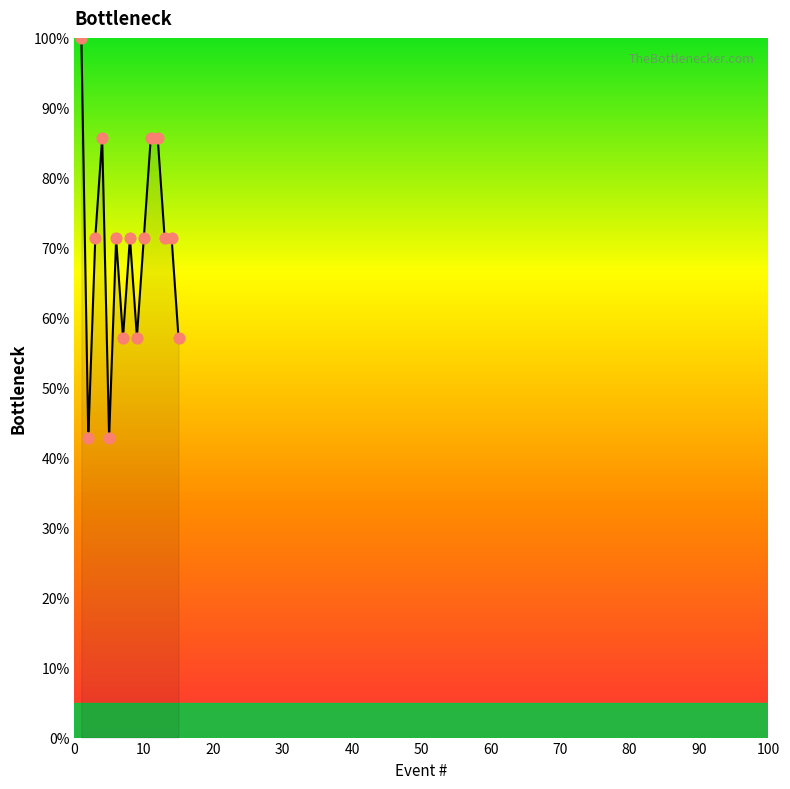

Approximately how many times larger is the value at 10 compared to 4?

0.8